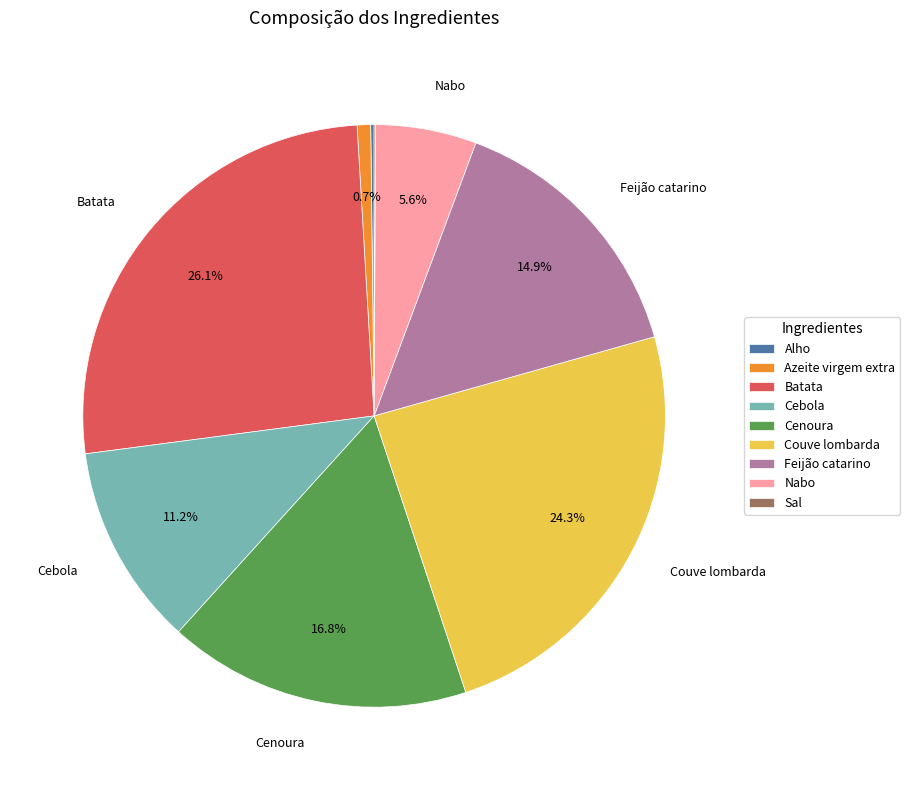

Does Nabo account for over 50% of the chart?

No